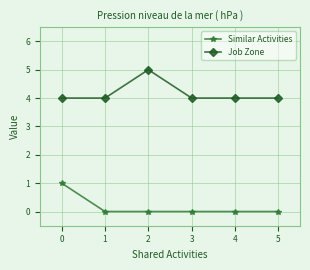

True or false: Similar Activities and Job Zone cross at least once.

False